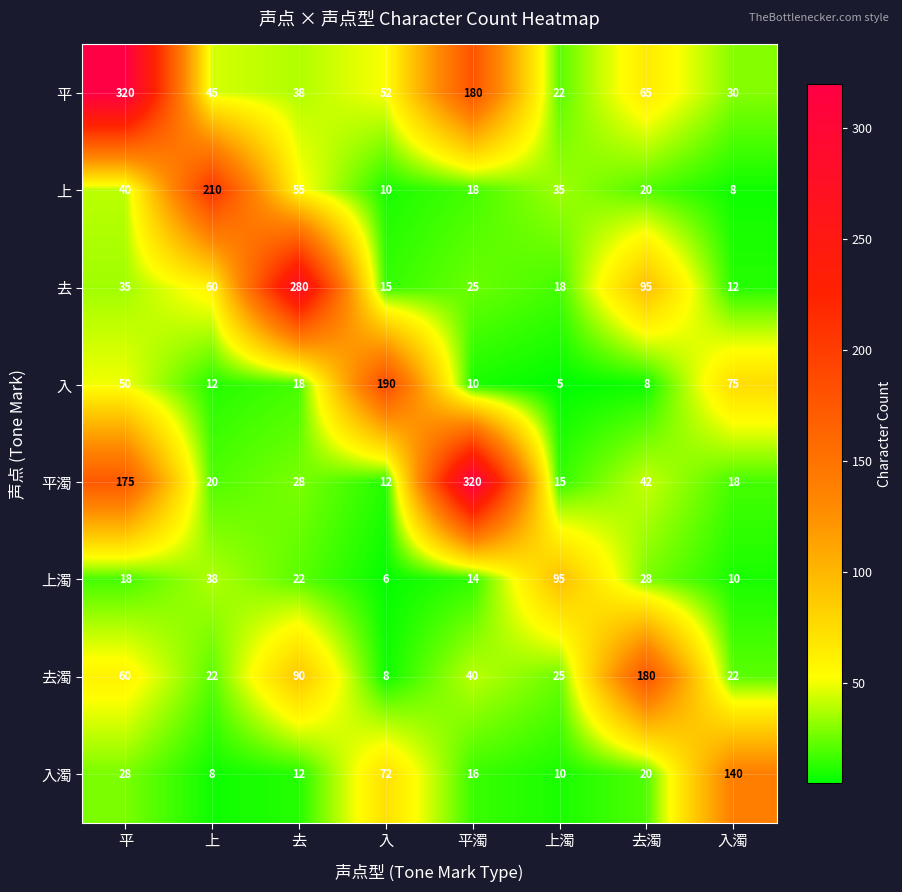

Which series changed the most between 去濁 and 入濁?

去濁